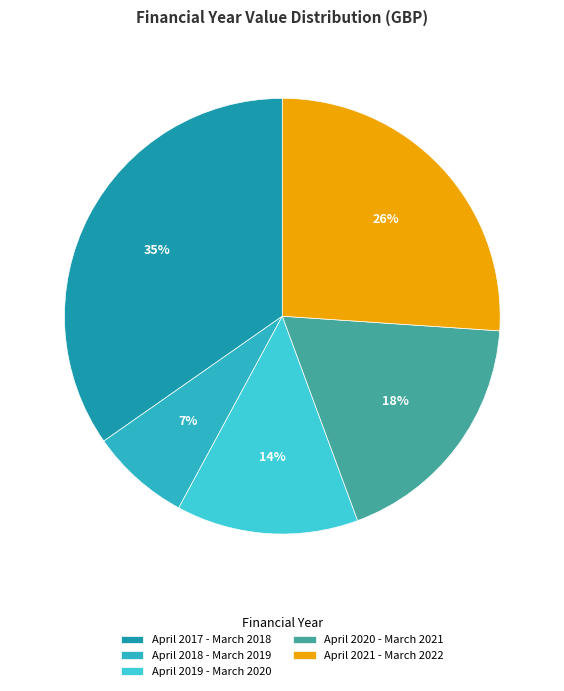

To the nearest percent, what is the average slice percentage?

20%